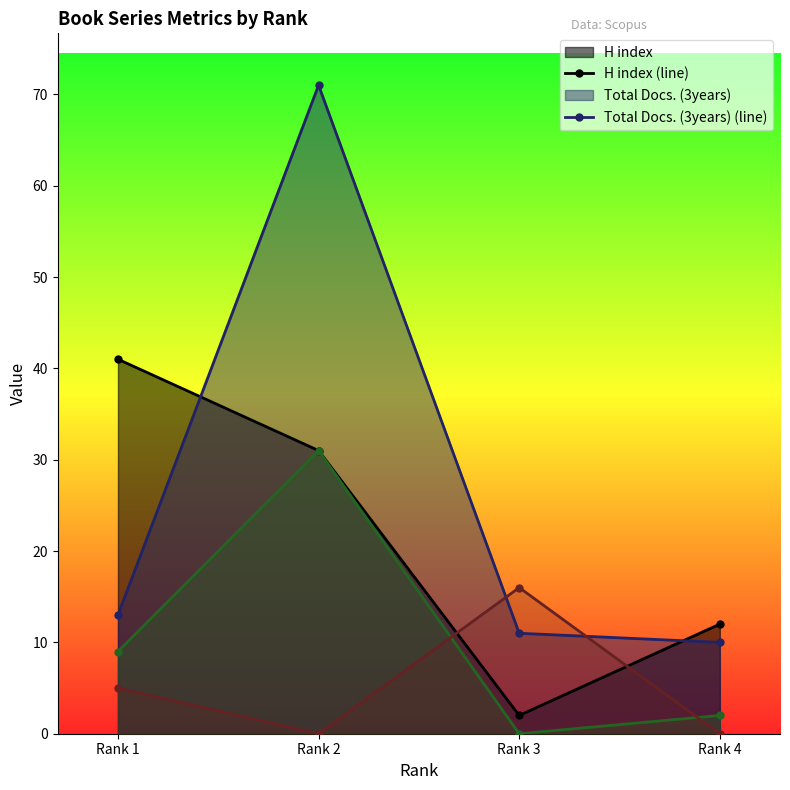

Reading left to right, what are all the values shown in this chart?

H index (line): Rank 1=41	Rank 2=31	Rank 3=2	Rank 4=12
Total Docs. (3years) (line): Rank 1=13	Rank 2=71	Rank 3=11	Rank 4=10
Citable Docs. (3years) (line): Rank 1=9	Rank 2=31	Rank 3=0	Rank 4=2
Total Docs. (2003) (line): Rank 1=5	Rank 2=0	Rank 3=16	Rank 4=0